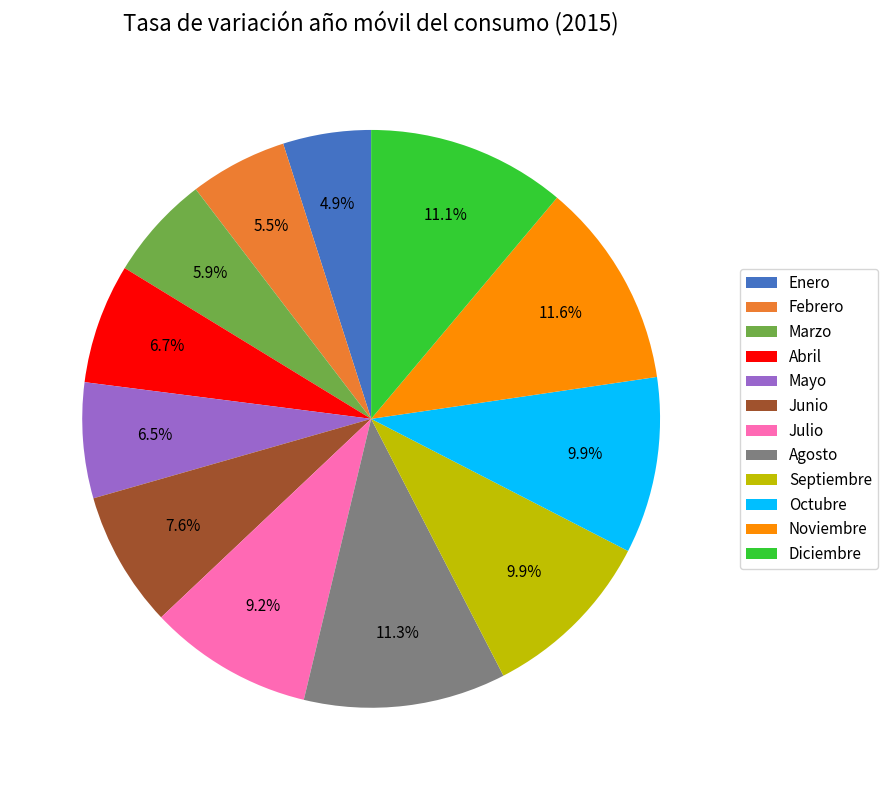

Does Diciembre represent more than half of the total?

No